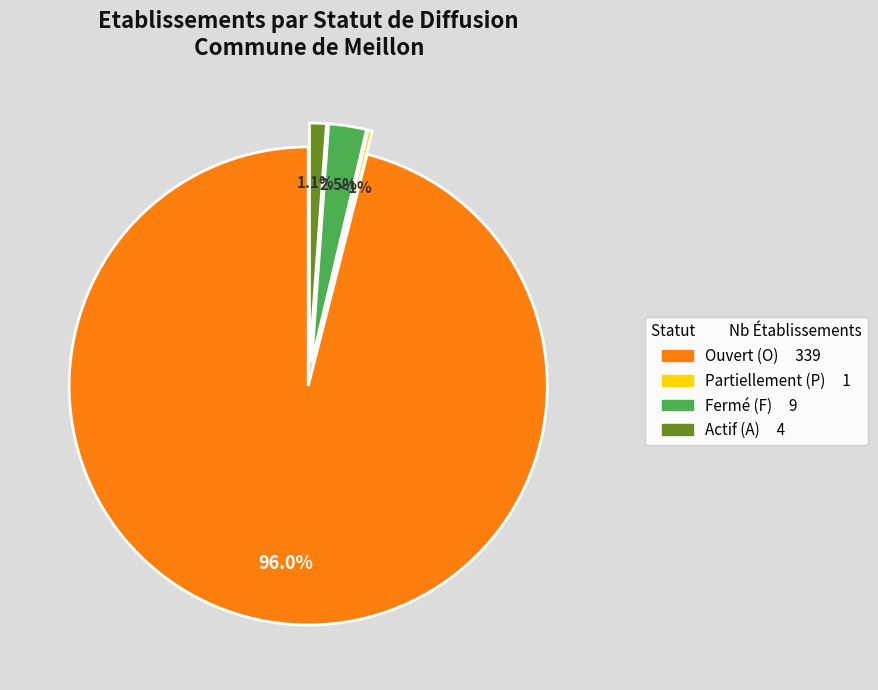

Which category has the smallest portion of the pie?

P